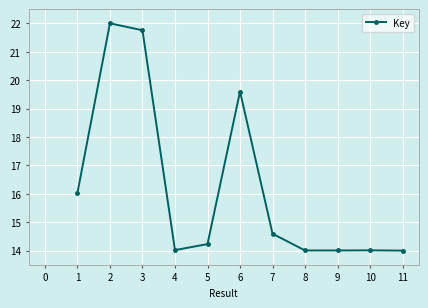

What is the change in value from 5 to 8?

-0.2